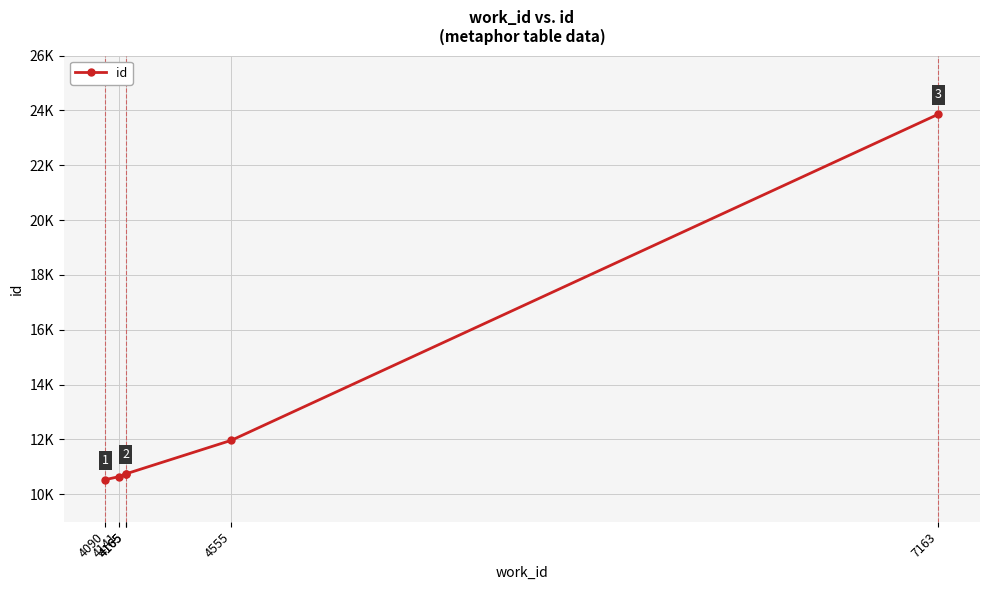

How many data points are less than 10744?

3